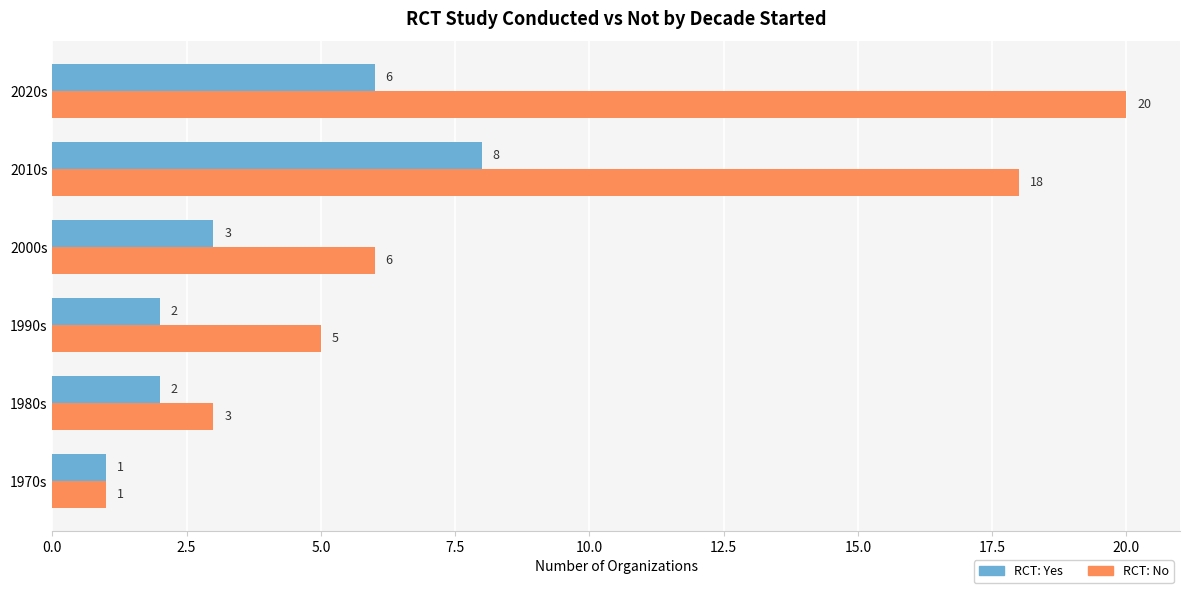

At how many categories does at least one series exceed 4?

4